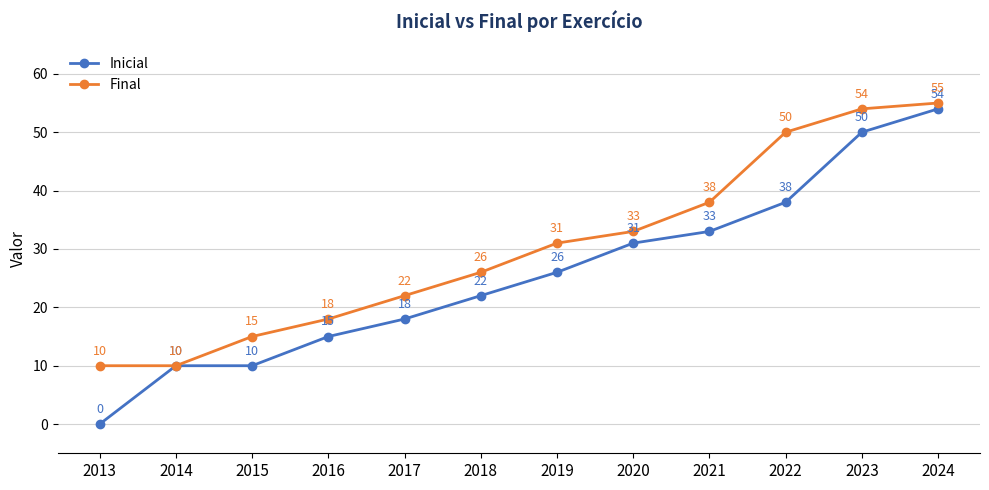

Where is Inicial nearest to the value 27?

2019